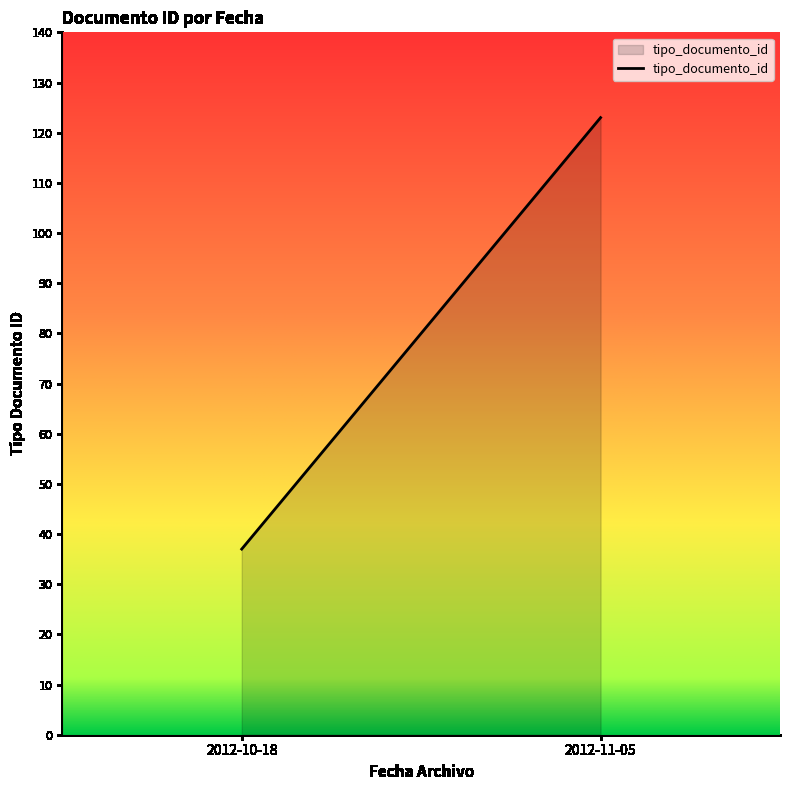

How many lines are shown in the chart?

1